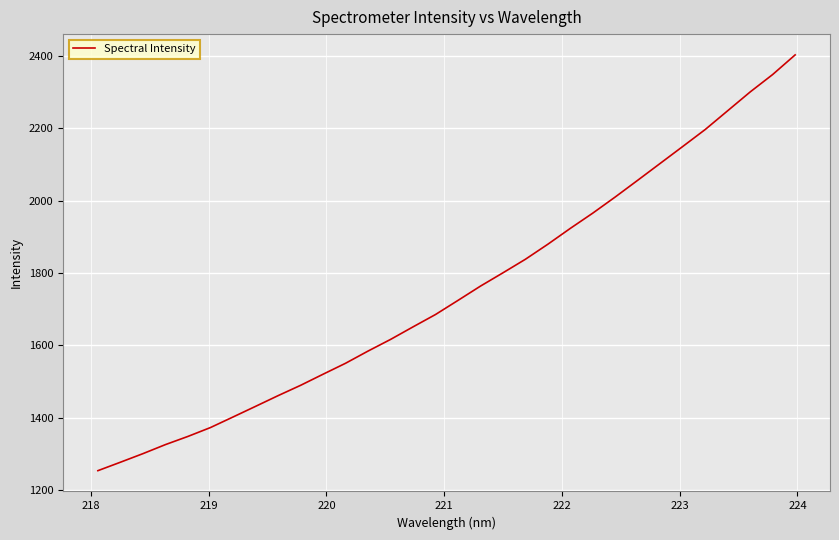

What is the maximum value shown in the chart?

2403.4